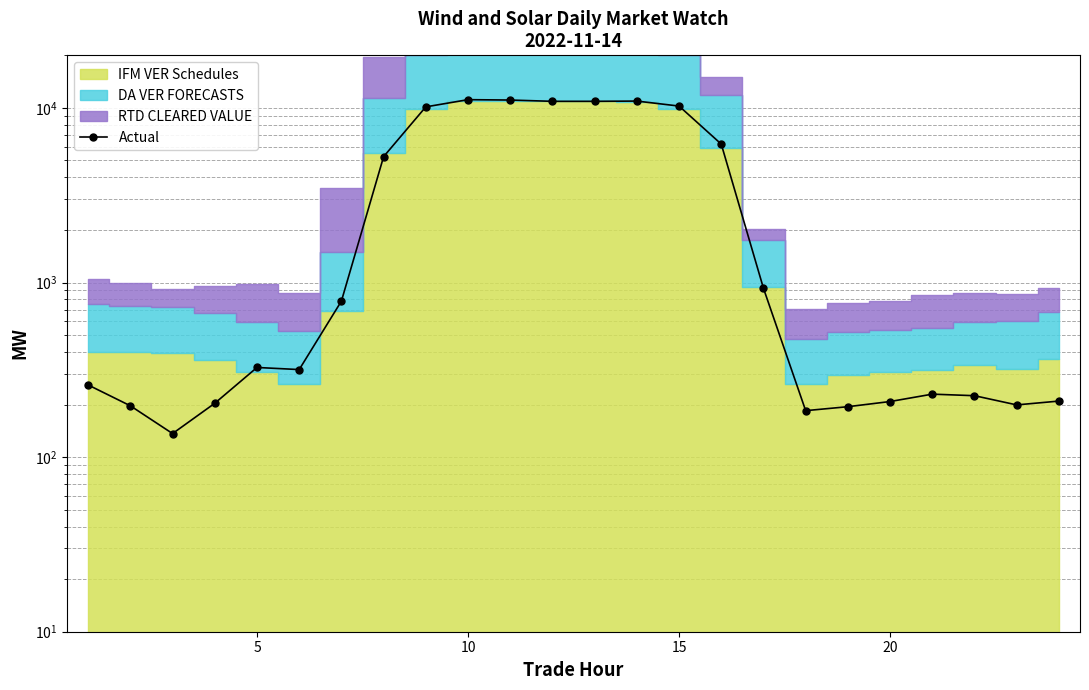

Reading left to right, transcribe all the data shown in this chart.

258.9	196.7	136.4	203.4	326.2	317.2	782.4	5257.6	10136.9	11146.4	11092.1	10904.6	10905.0	10941.1	10244.9	6205.0	926.6	184.5	194.4	208.1	229.4	224.8	199.1	209.4